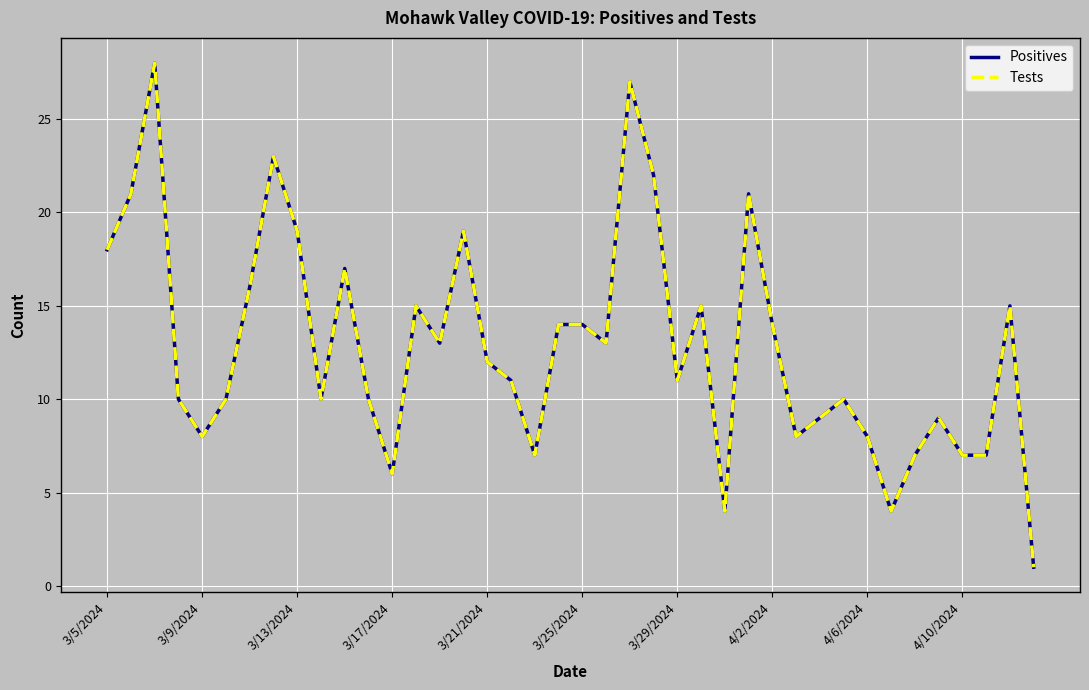

Does the chart display data point markers on the line(s)?

No